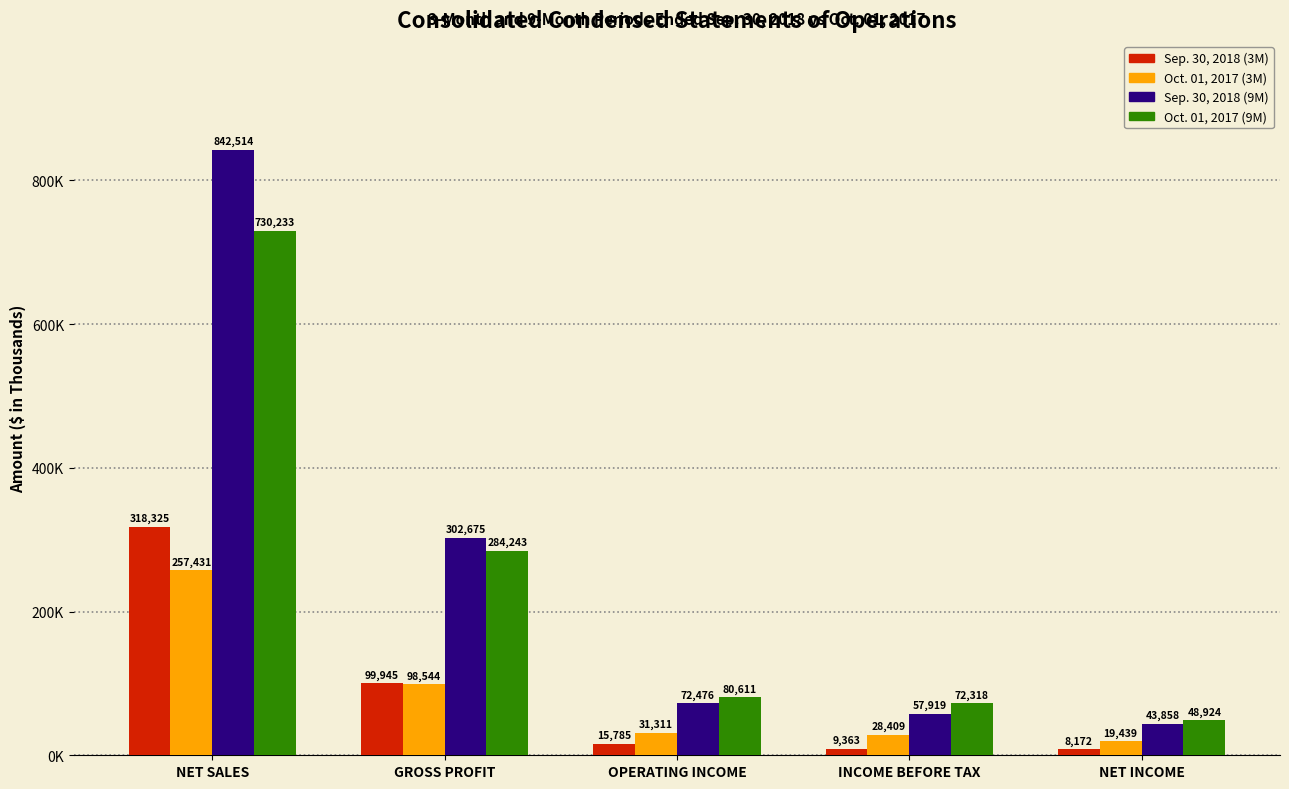

What is the total value across all series at GROSS PROFIT?

785407